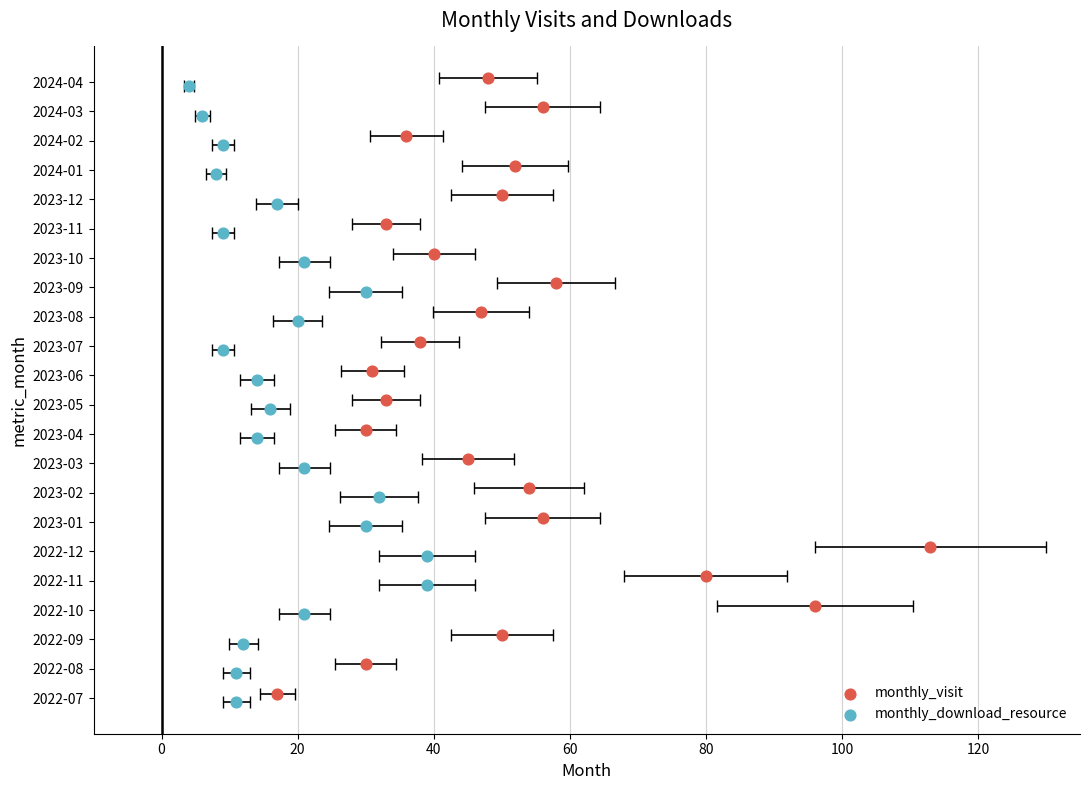

Which series contains the lowest Y value?

monthly_download_resource